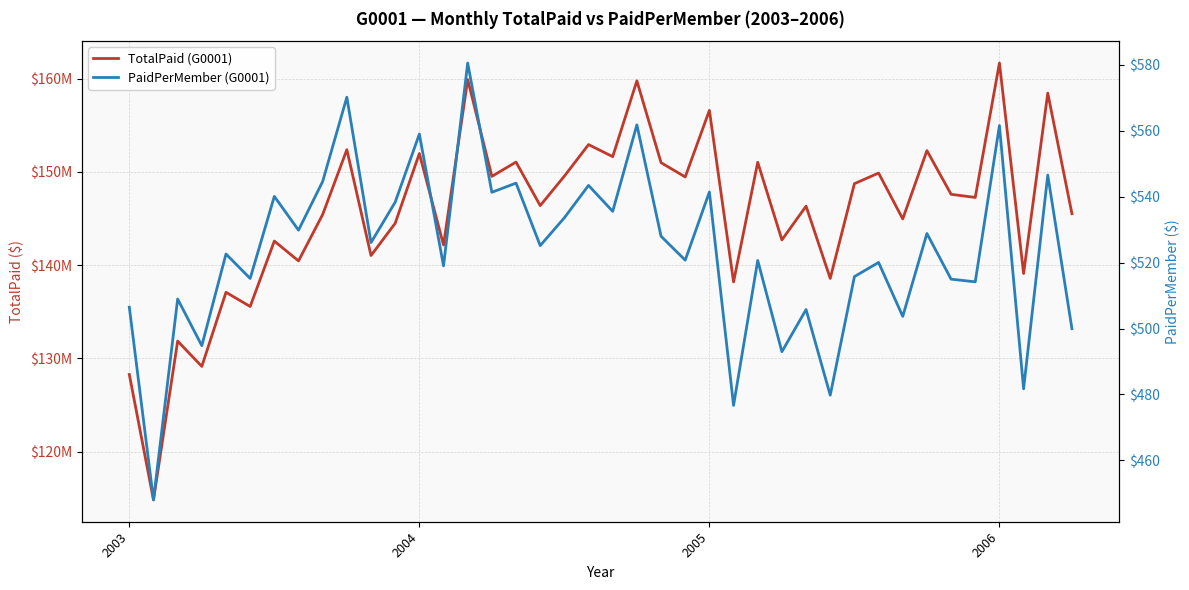

True or false: PaidPerMember (G0001) and TotalPaid (G0001) cross at least once.

False